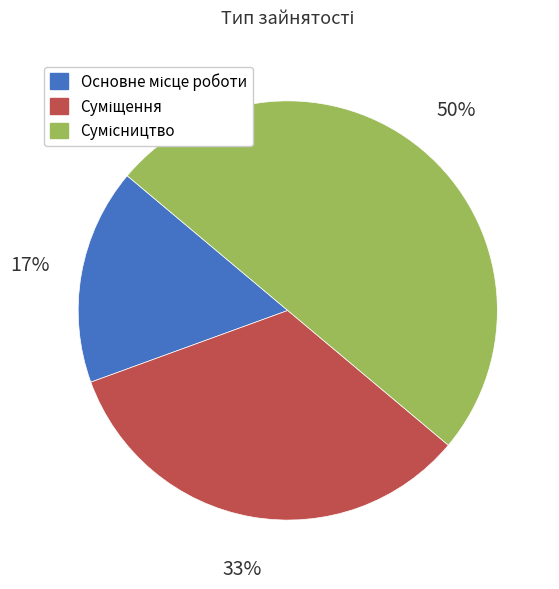

To the nearest percent, what is the difference between the largest and smallest slice percentages?

33%